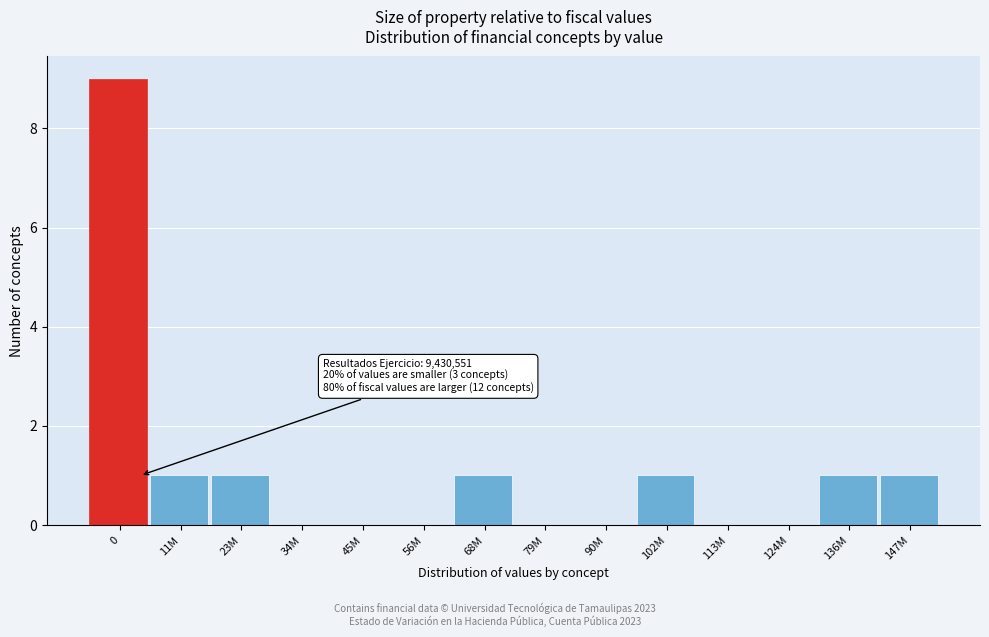

What is the change in value from 45M to 102M?

+1